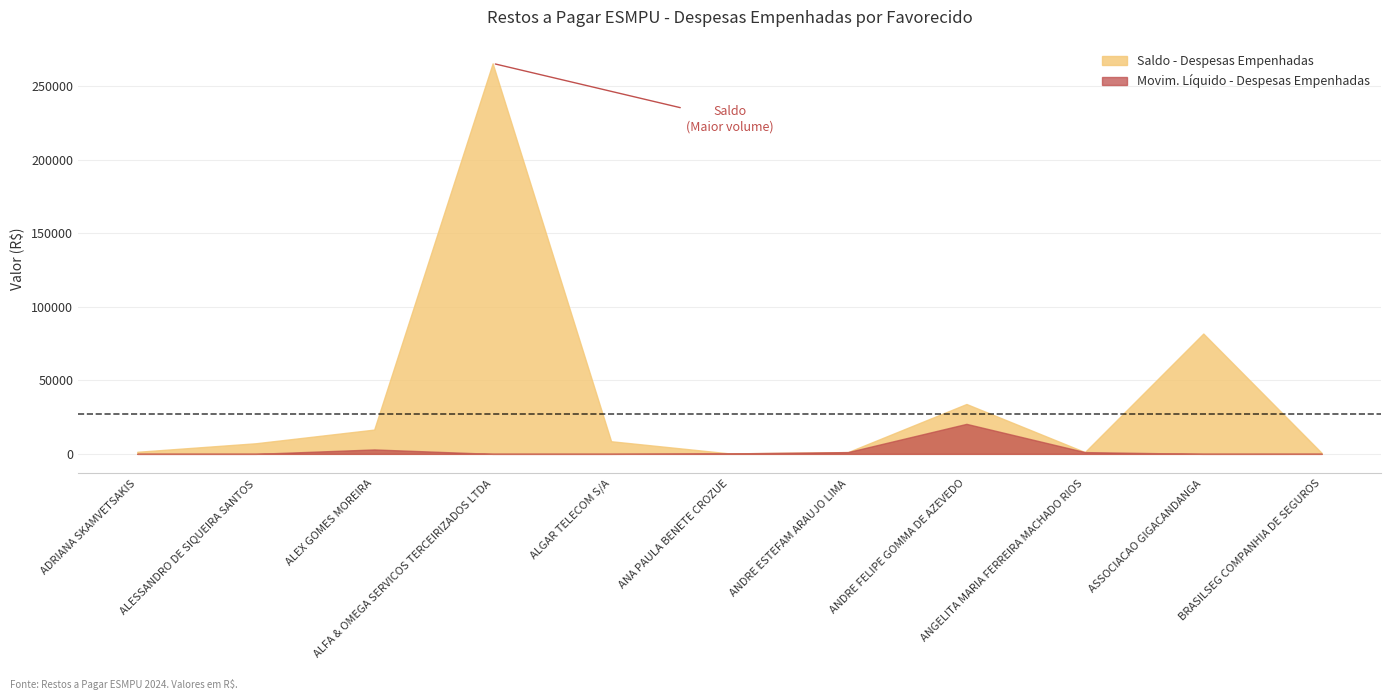

Which series has the largest range (max minus min)?

Saldo - Despesas Empenhadas